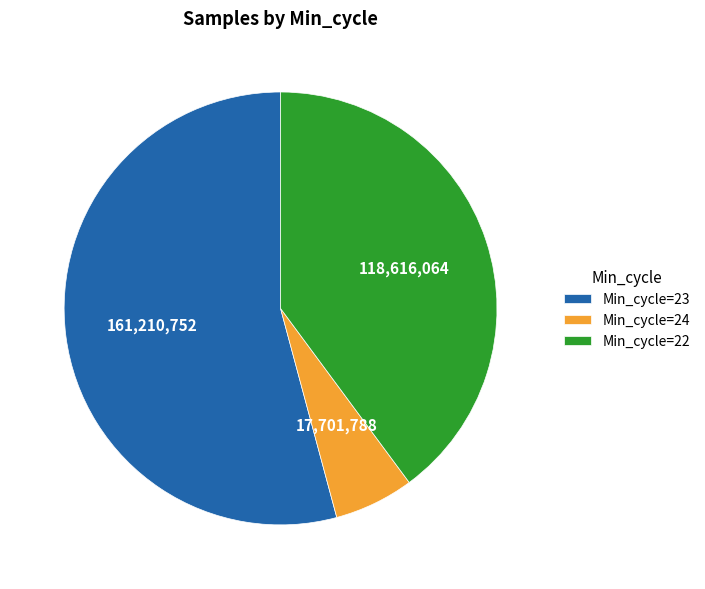

Does any single category account for the majority?

Yes